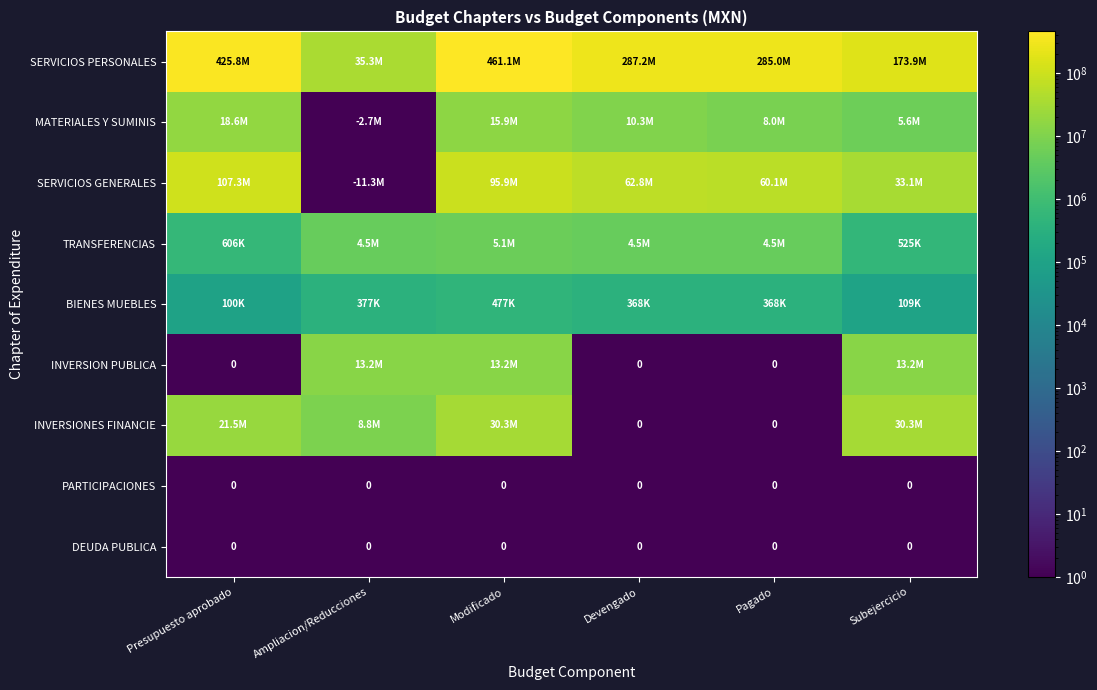

Which series has the largest range (max minus min)?

SERVICIOS PERSONALES